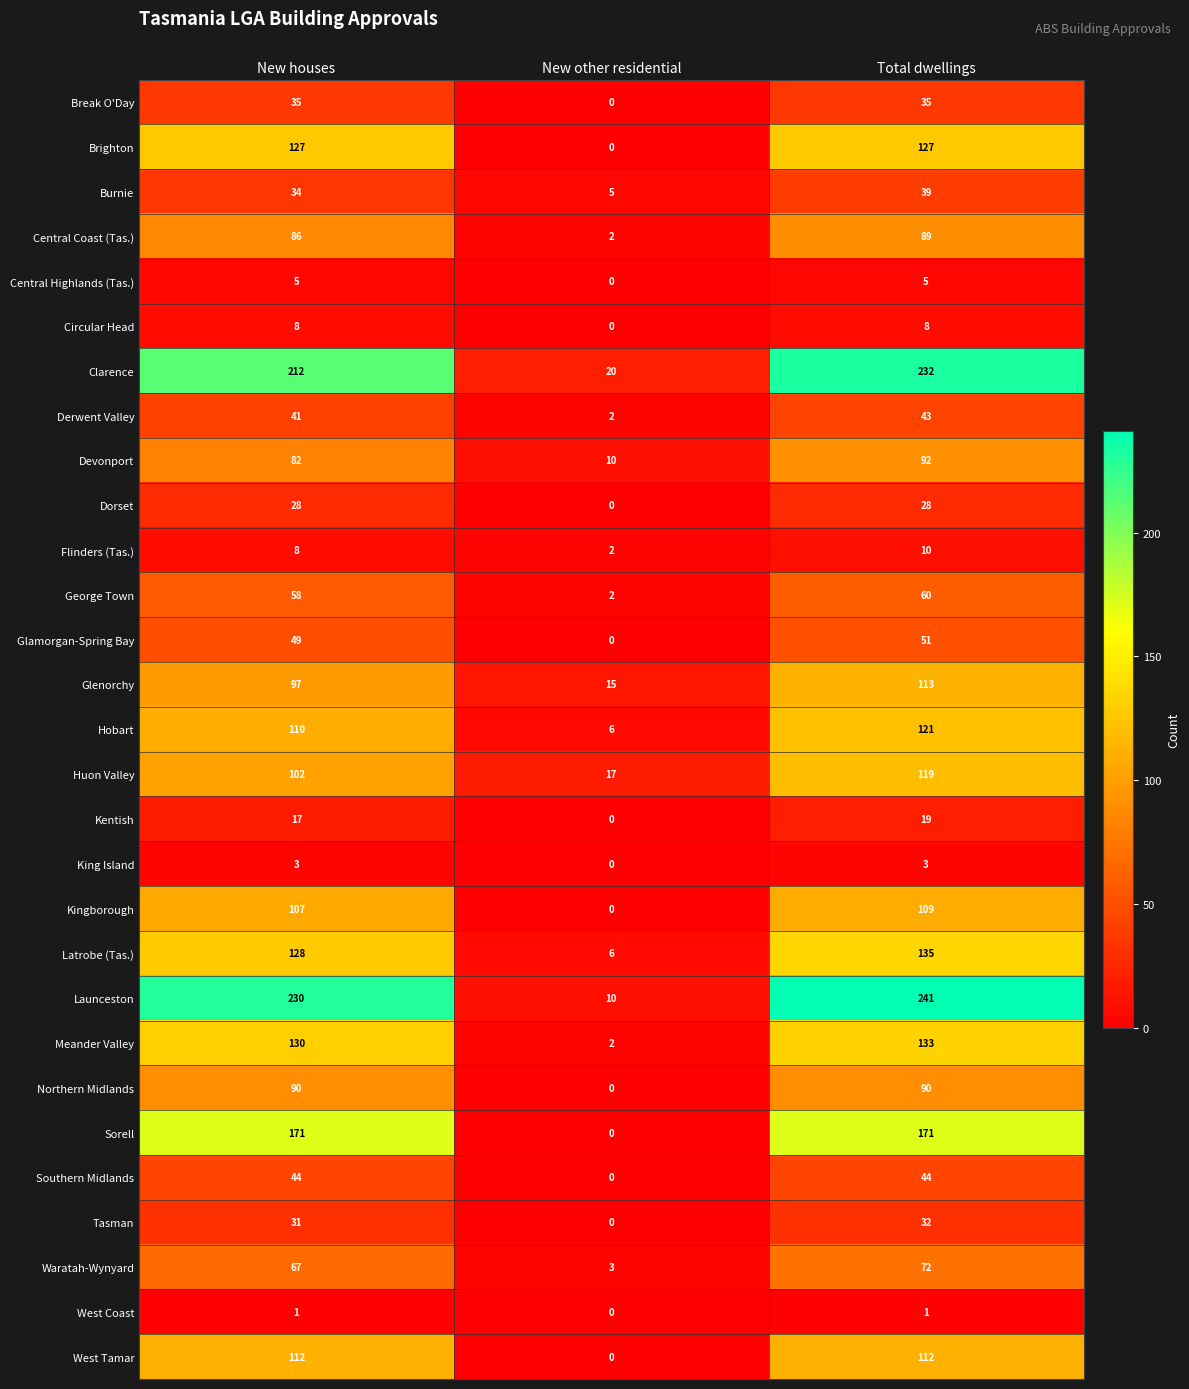

Rank the categories by Latrobe (Tas.) value from lowest to highest.

New other residential, New houses, Total dwellings